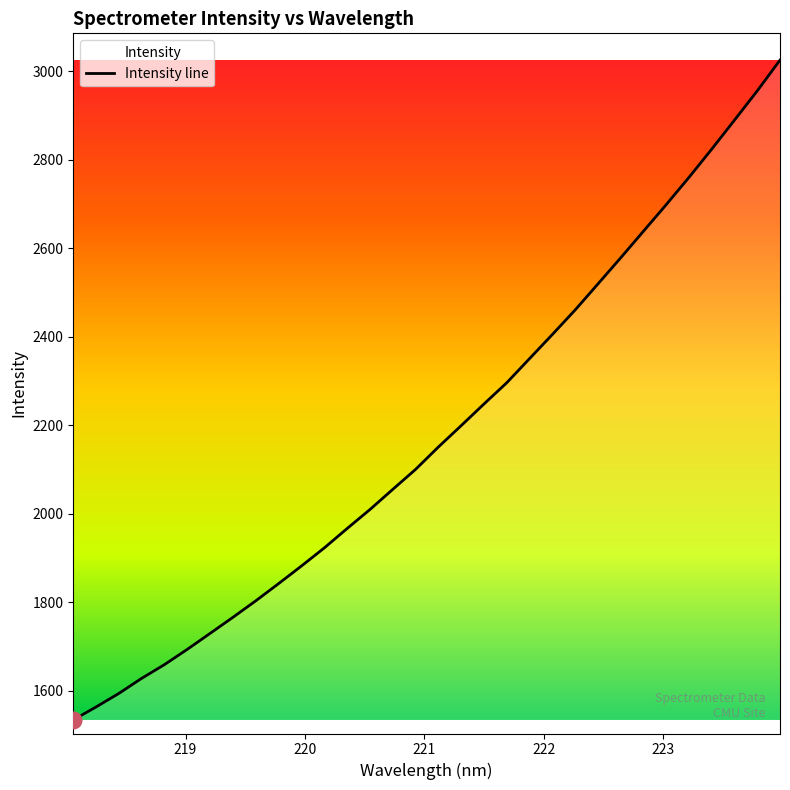

What is the smallest value displayed?

1534.7